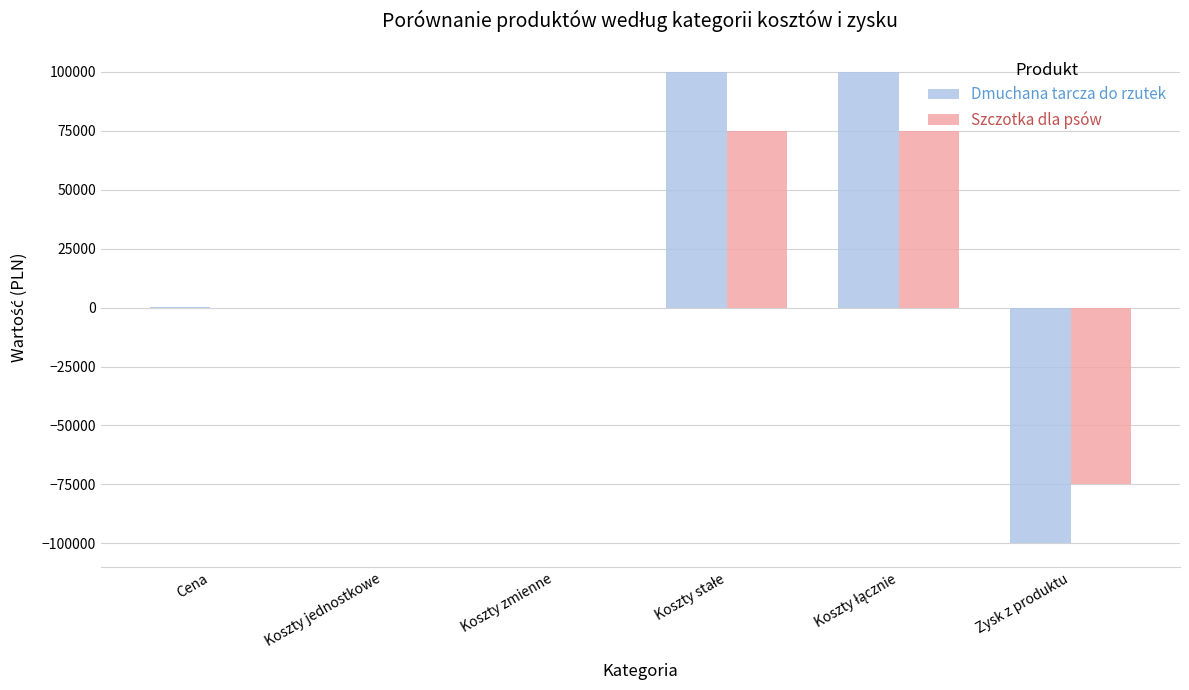

What is the sum of all Szczotka dla psów values?

75057.9